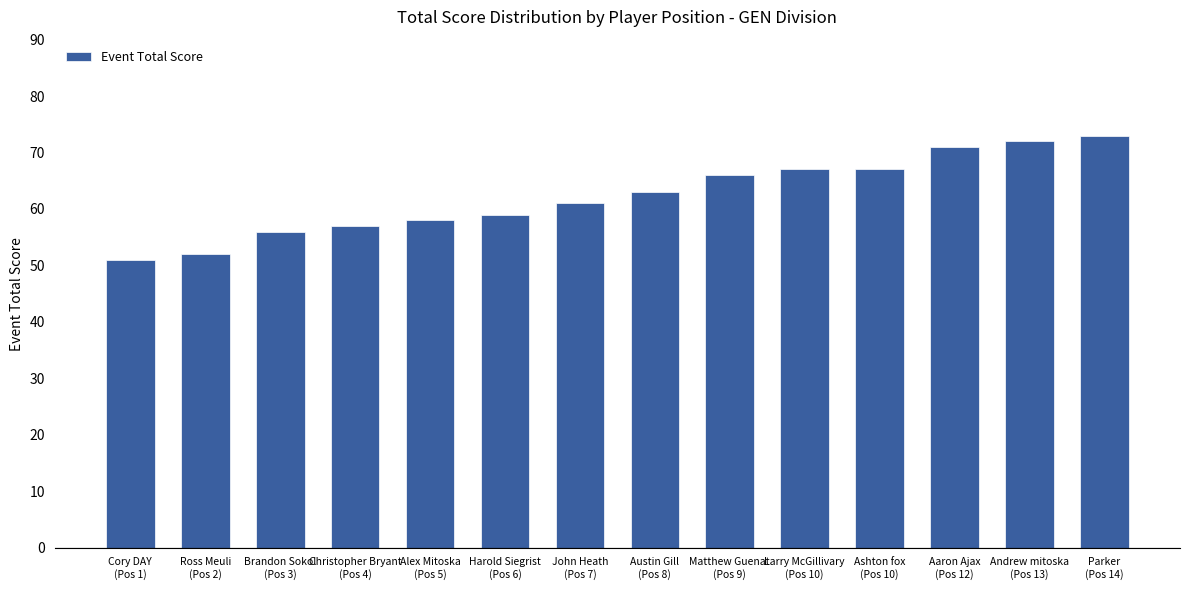

What is the minimum value shown in the chart?

51